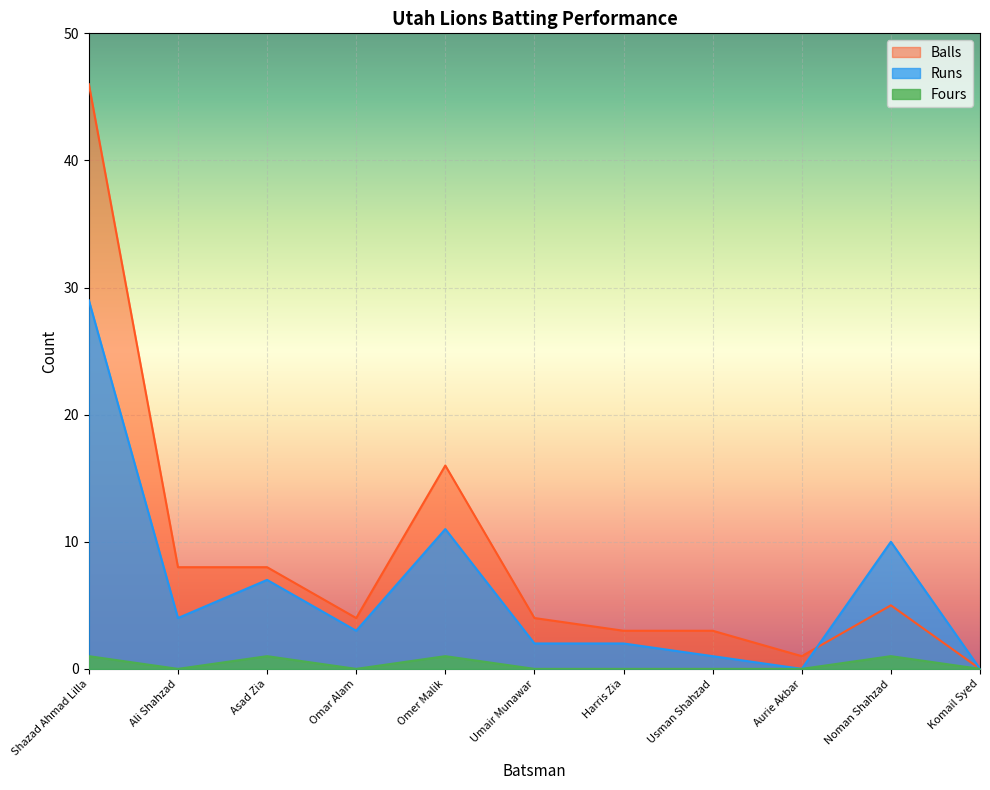

Rank the series at Umair Munawar from highest to lowest value.

Balls, Runs, Fours